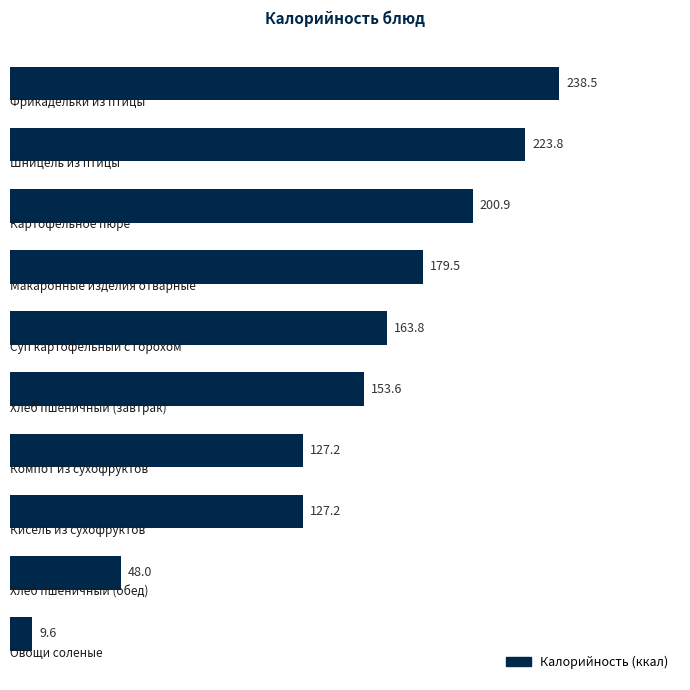

What is the greatest value displayed?

238.5